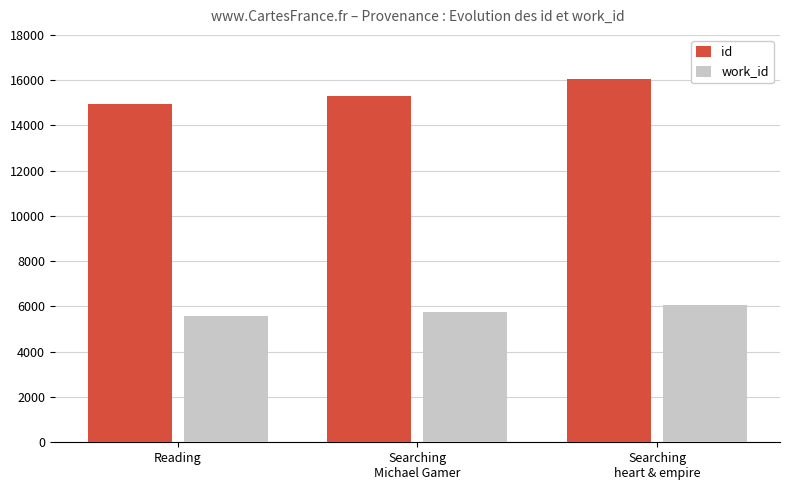

How many distinct data groups are displayed?

2